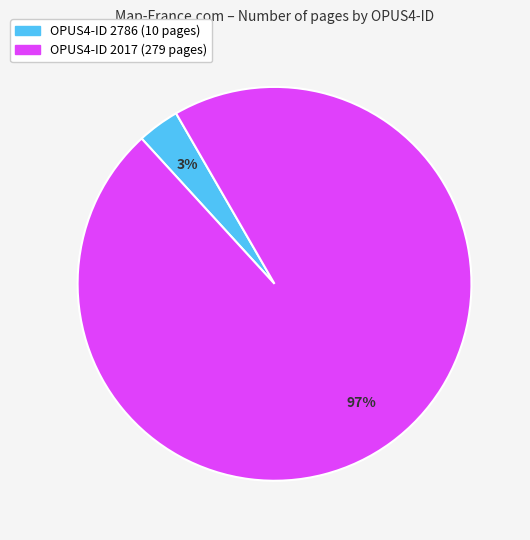

To the nearest percent, what is the average slice percentage?

50%